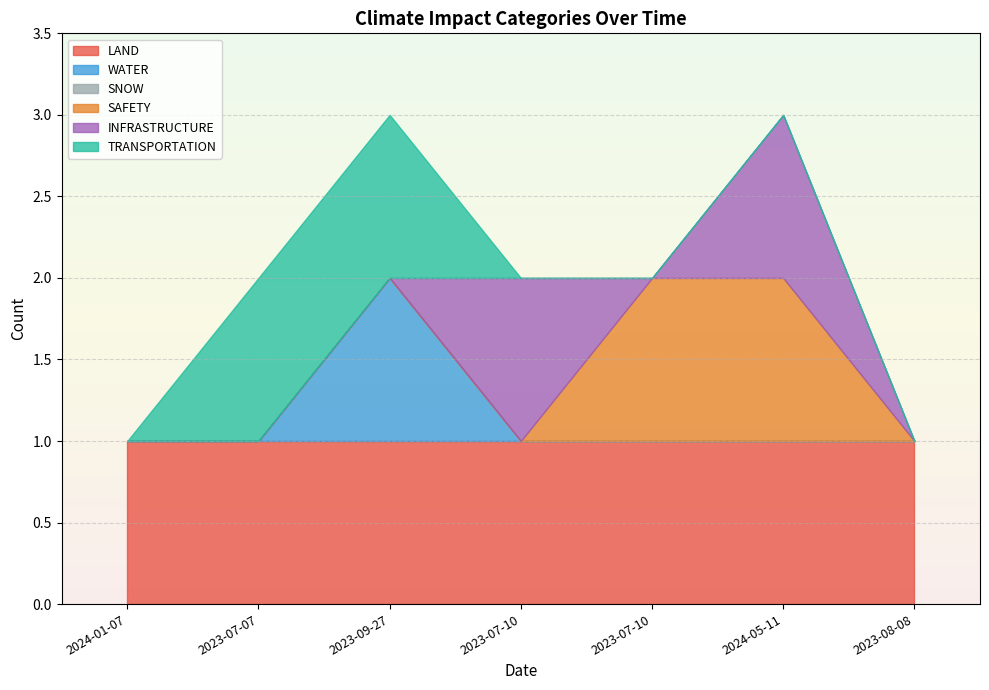

True or false: LAND and SNOW intersect in this chart.

False